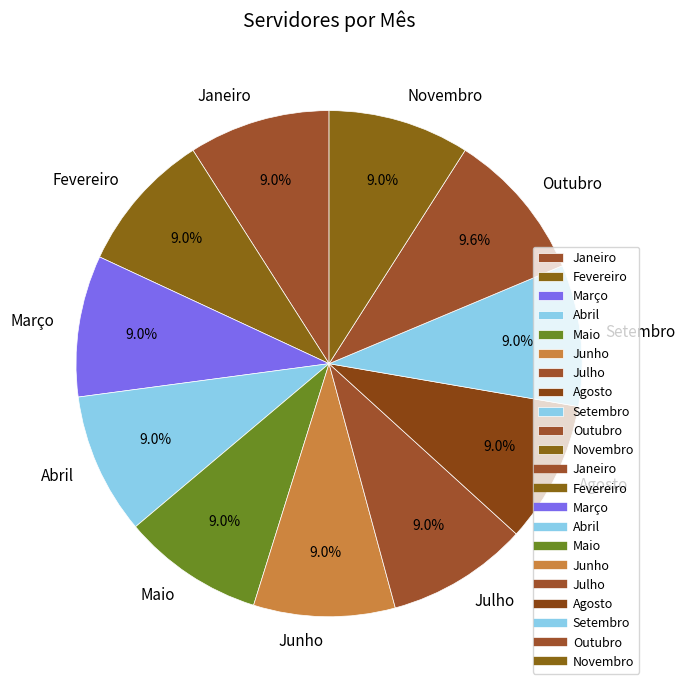

Is Setembro the majority of the pie?

No